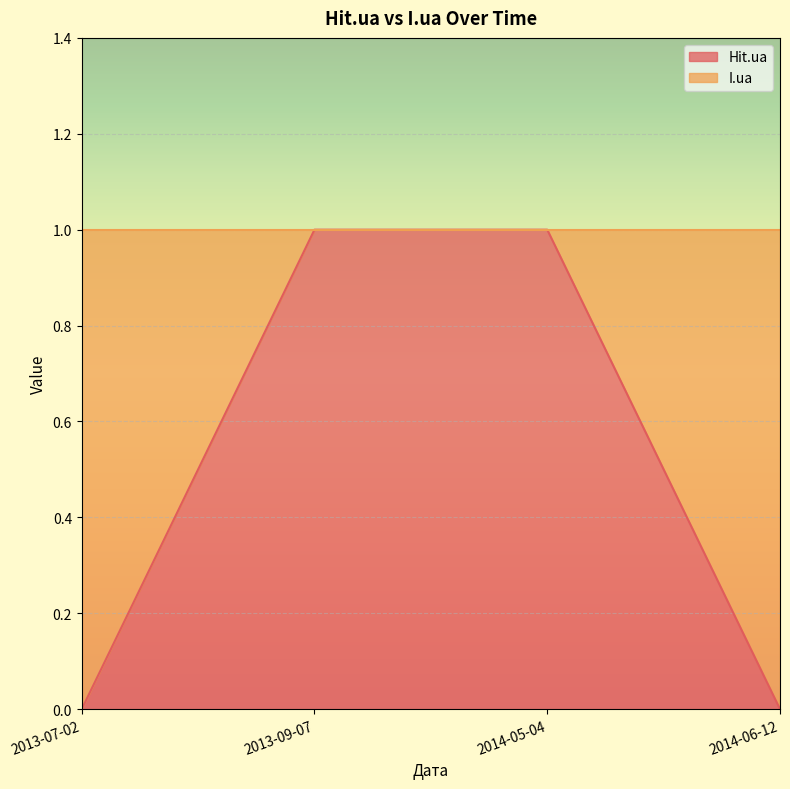

Reading right to left, what are all the values shown in this chart?

0	1	1	0